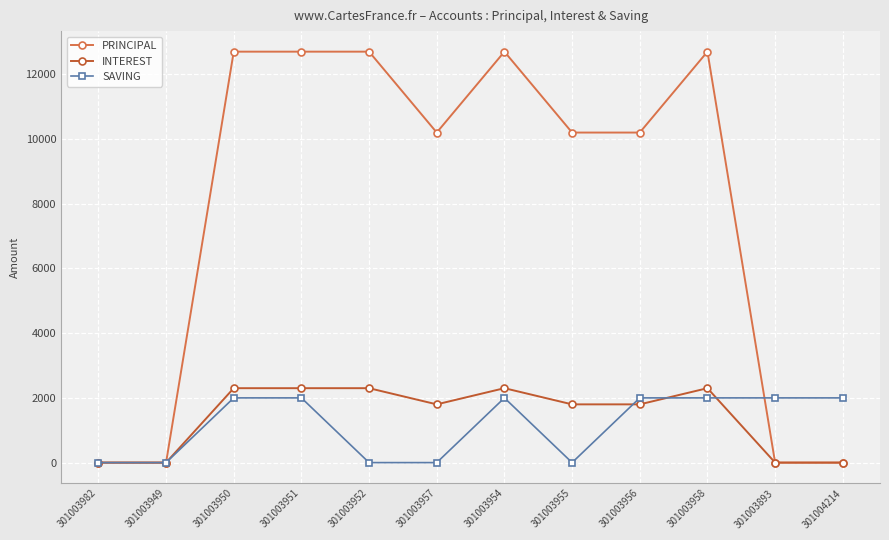

List the series in order of their peak value, highest first.

PRINCIPAL, INTEREST, SAVING